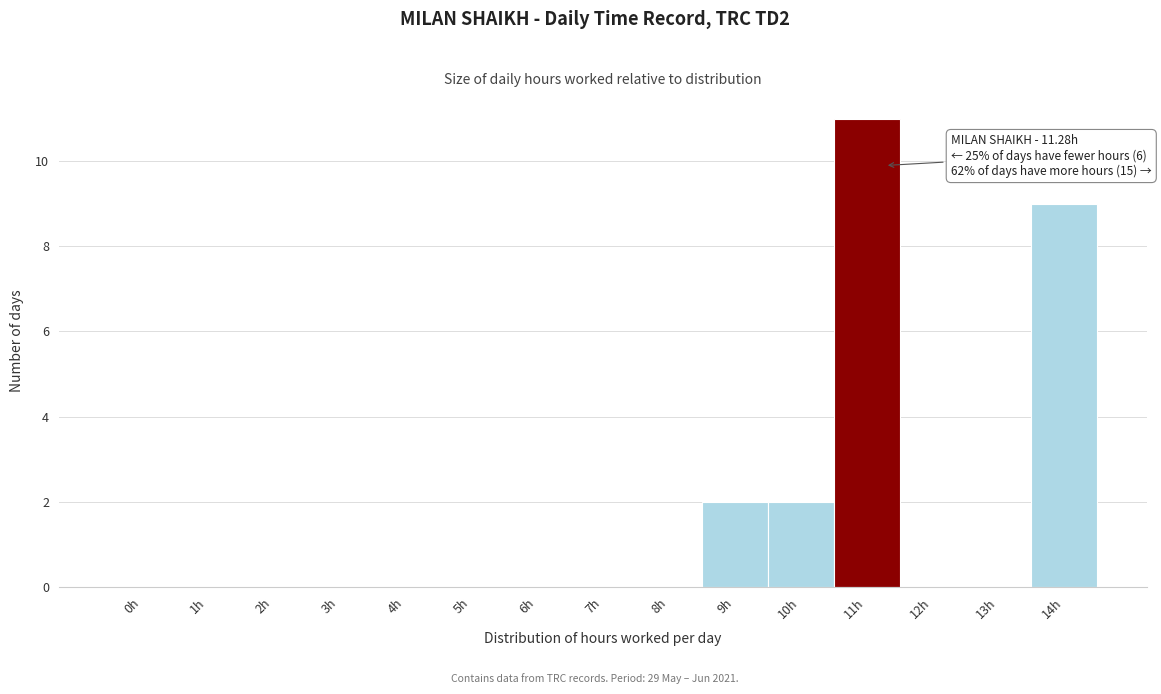

Reading left to right, list all the values displayed in this chart.

0h=0	1h=0	2h=0	3h=0	4h=0	5h=0	6h=0	7h=0	8h=0	9h=2	10h=2	11h=11	12h=0	13h=0	14h=9